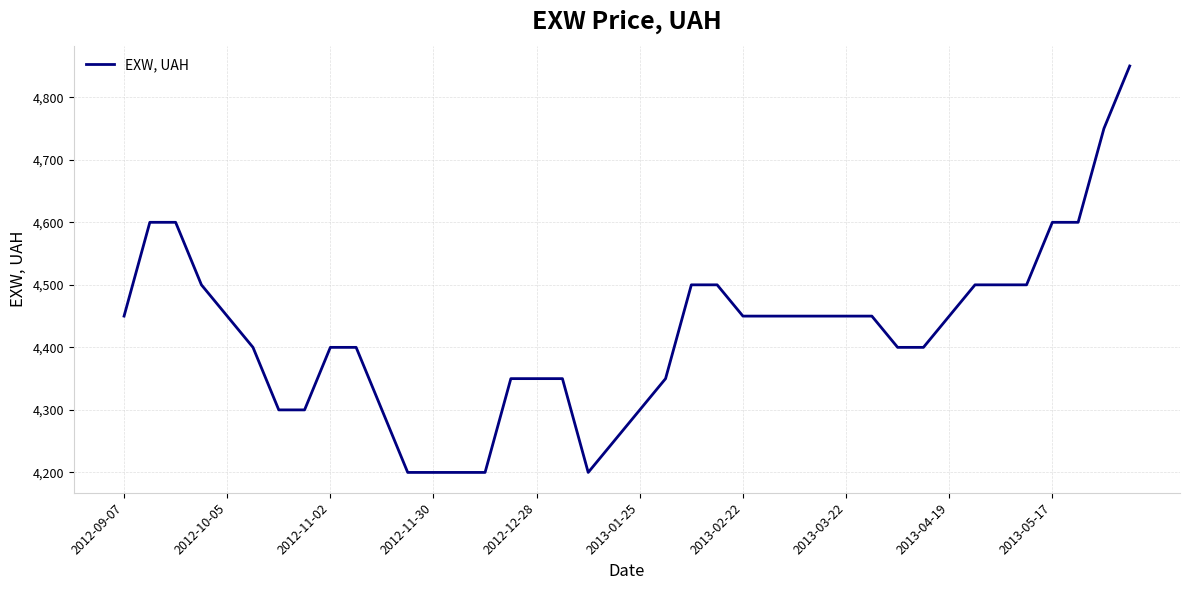

How many lines are shown in the chart?

1